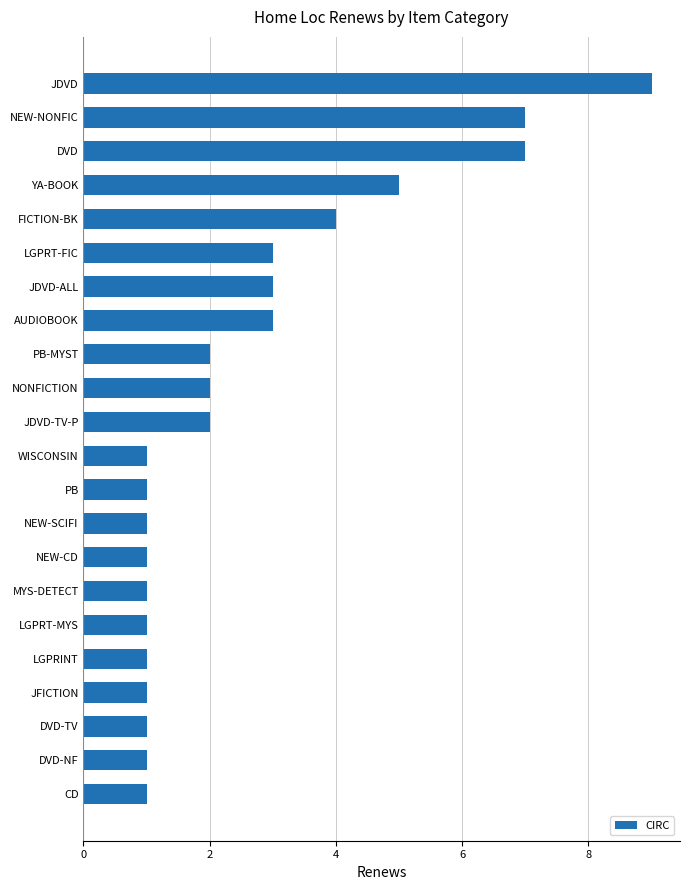

Which category has the highest value across all series?

JDVD